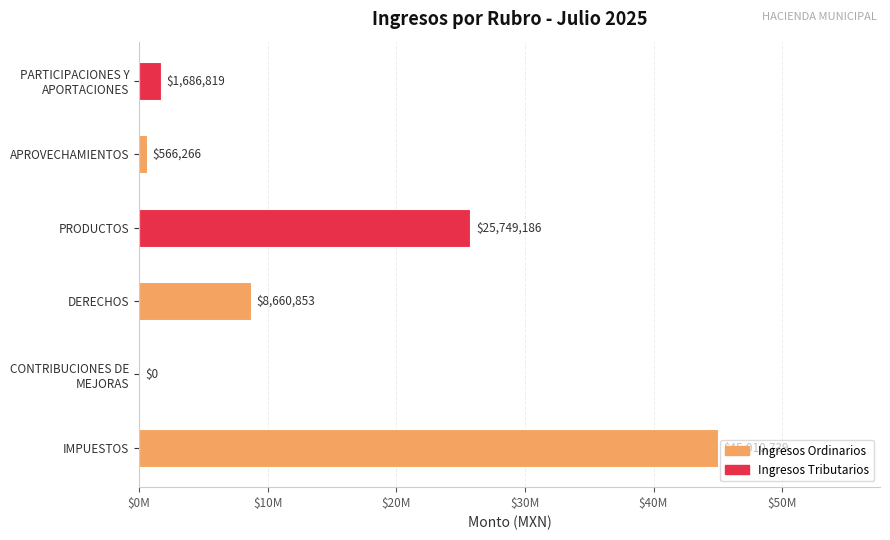

Are the bars horizontal?

Yes